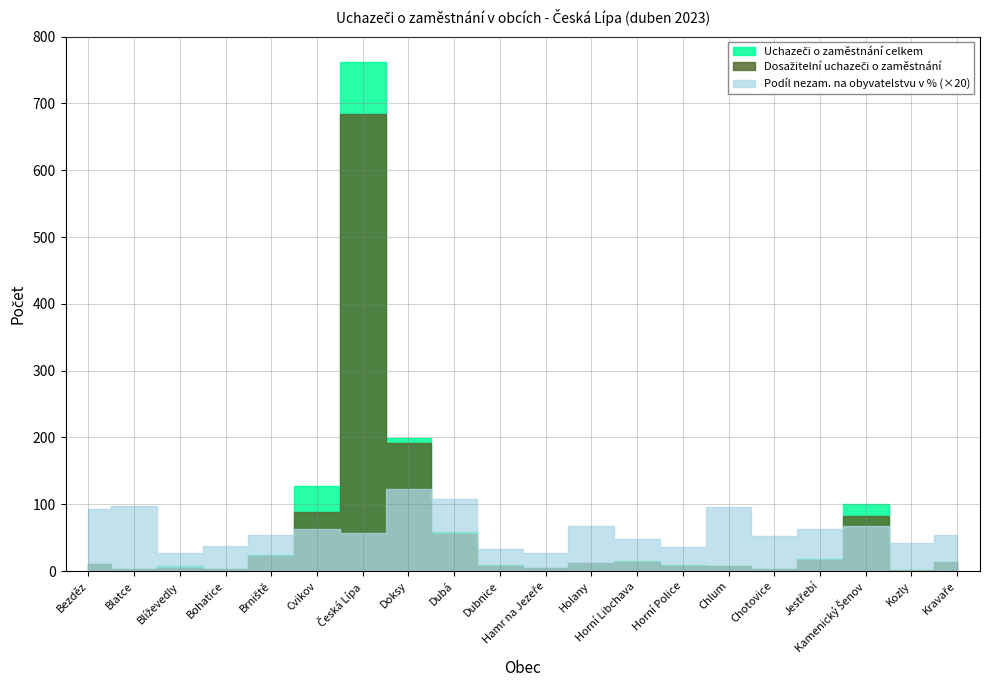

List the series in order of their peak value, lowest first.

Podíl nezam. na obyvatelstvu v %, Dosažitelní uchazeči o zaměstnání, Uchazeči o zaměstnání celkem